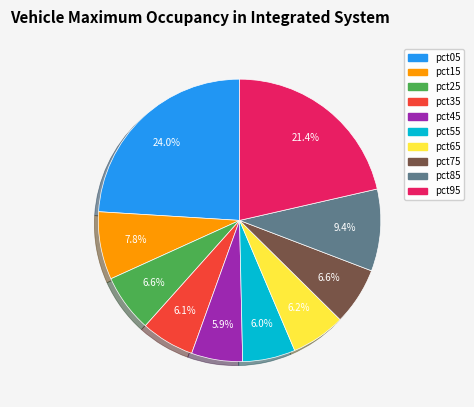

What is the total percentage of pct65 and pct75?

12.8%